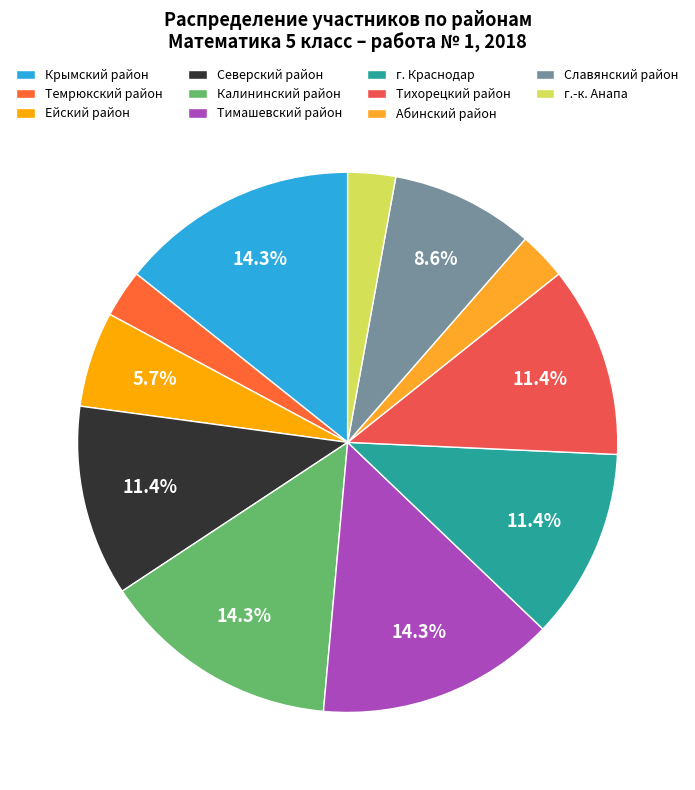

To the nearest percent, what is the difference between the largest and smallest slice percentages?

11%